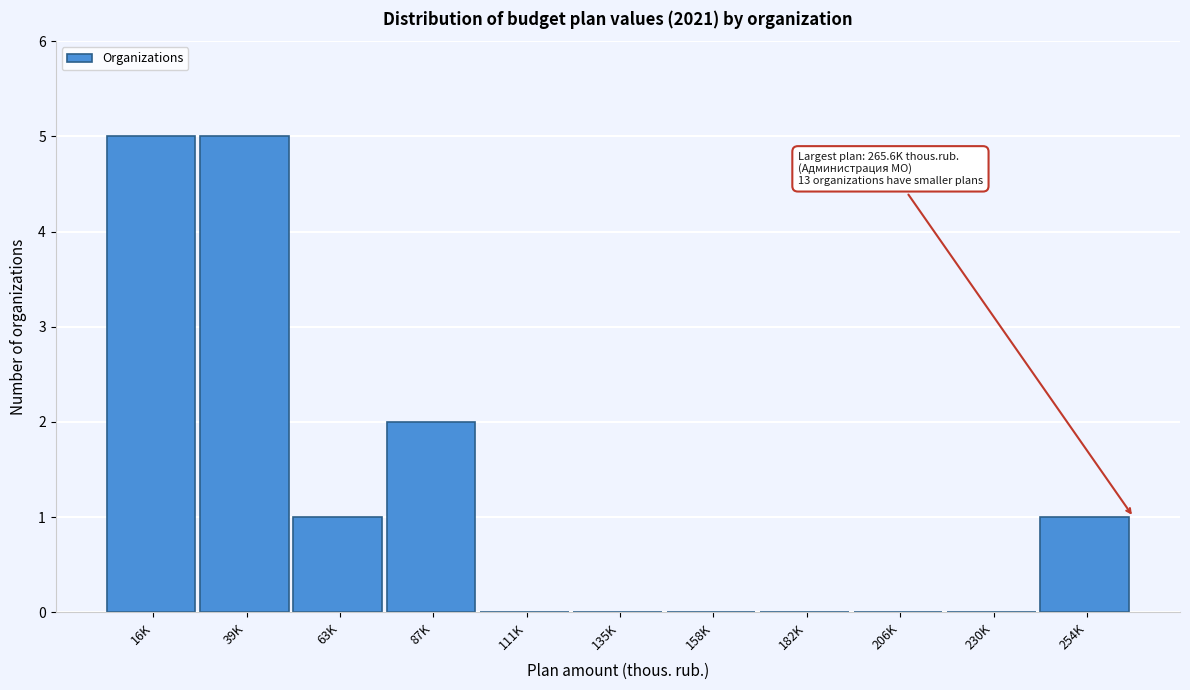

Reading left to right, list all the values displayed in this chart.

16K=5	39K=5	63K=1	87K=2	111K=0	135K=0	158K=0	182K=0	206K=0	230K=0	254K=1